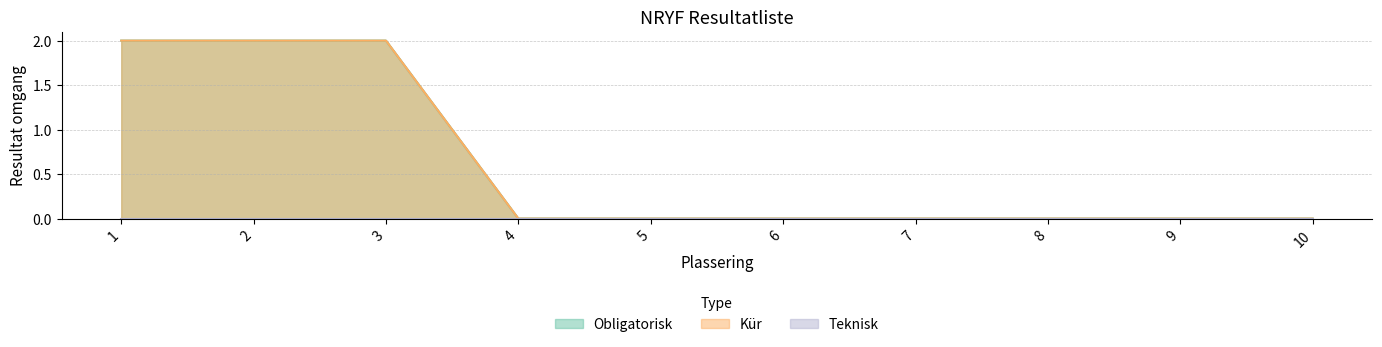

Is it true that Obligatorisk equals 0 at 4?

True